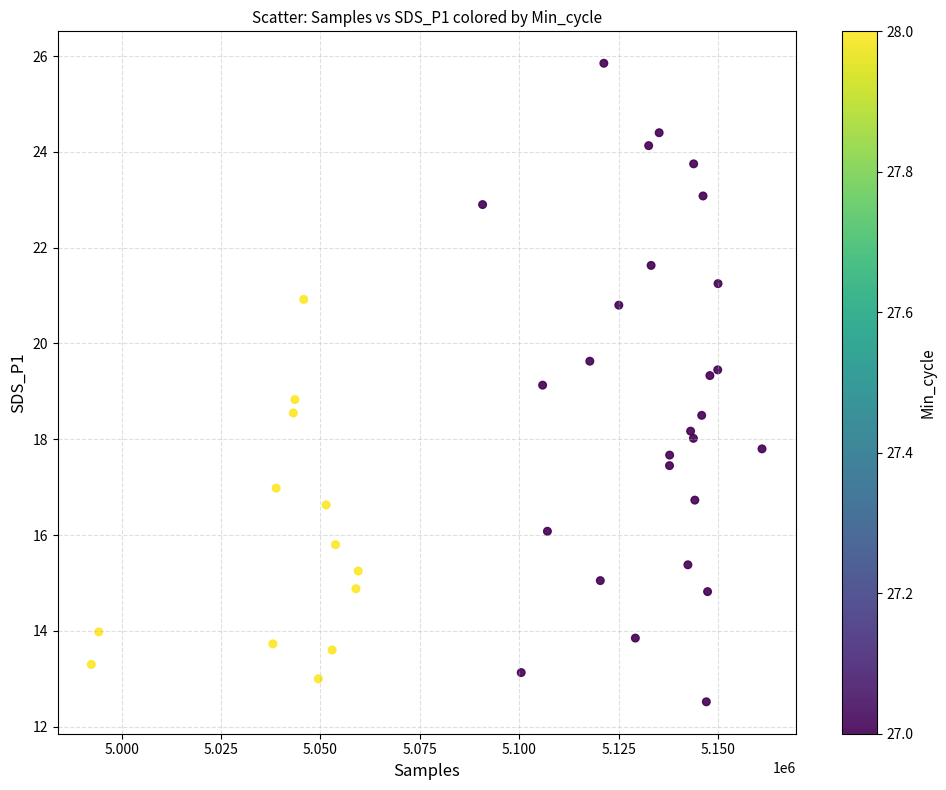

What is the range of X values (max minus min)?

168645.0